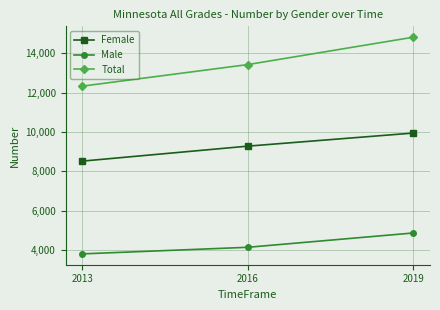

What is the sum of all Female values?

27738